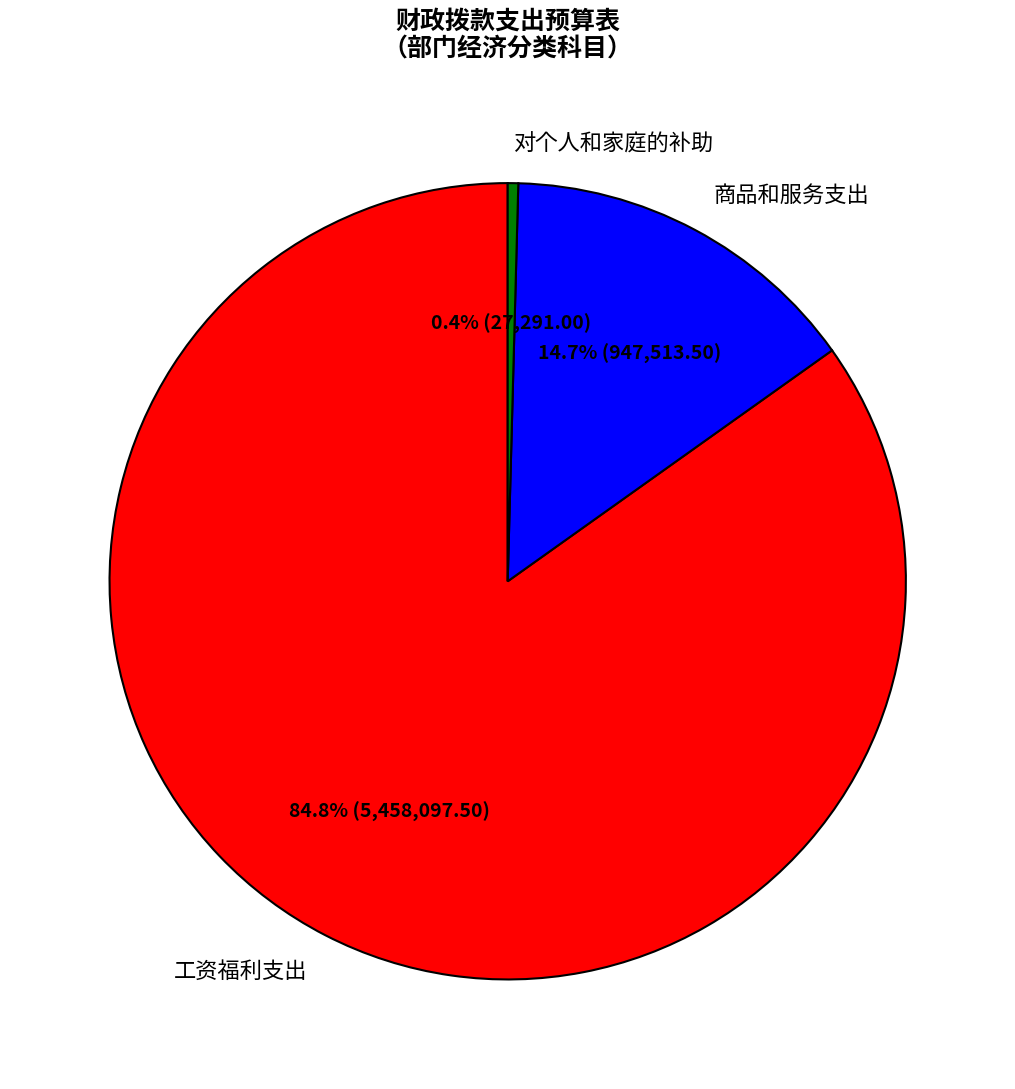

Does 商品和服务支出 account for over 50% of the chart?

No